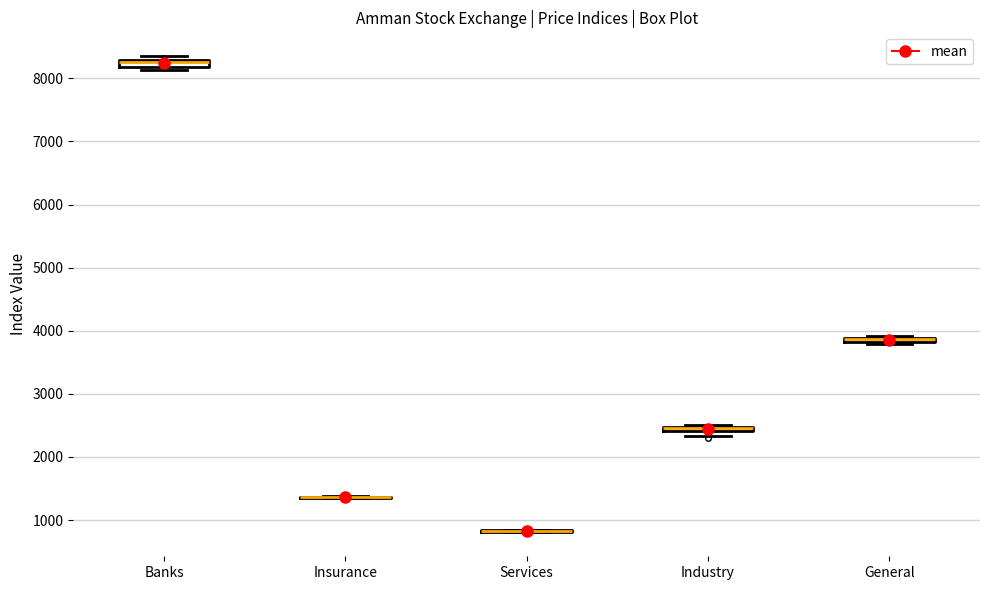

Where is the upper edge of the box for General on the y-axis? The values are not printed on the chart, so give them approximately, as read against the axis.

3900